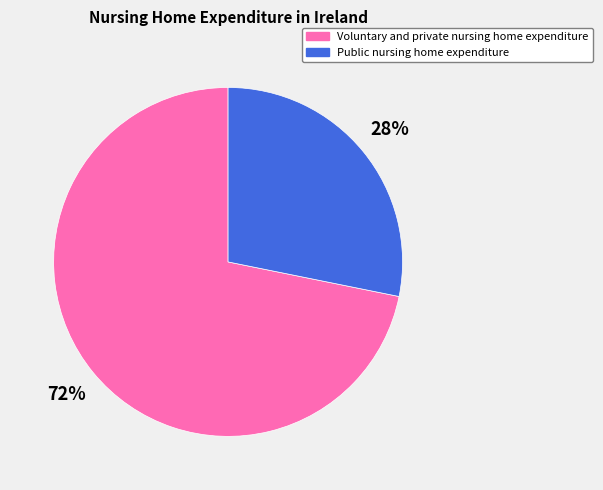

Does Public nursing home expenditure represent more than half of the total?

No